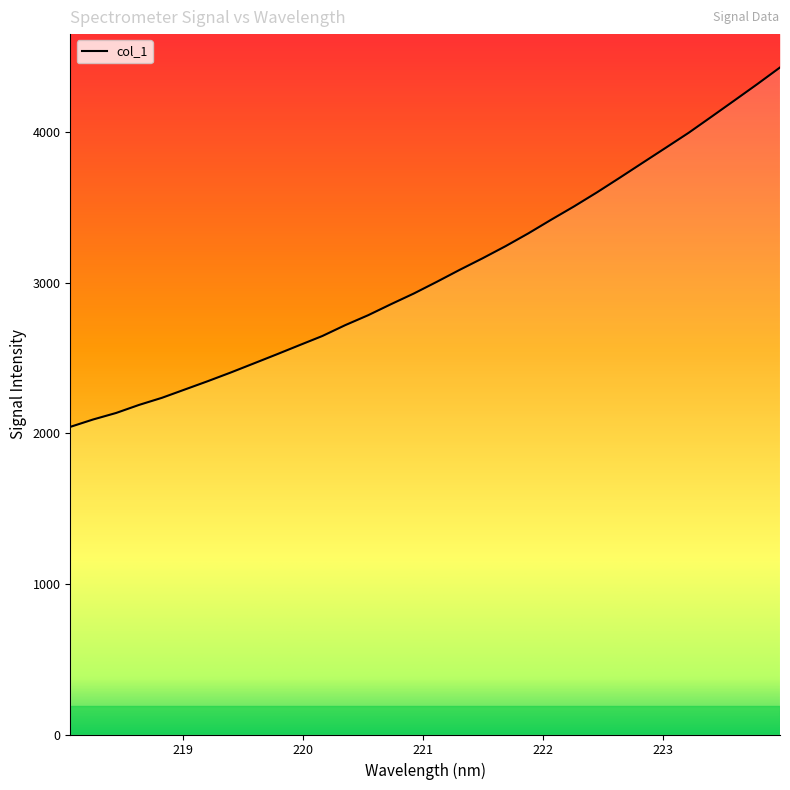

The chart shows a value of 3993.7 at 223.2172. True or false?

True